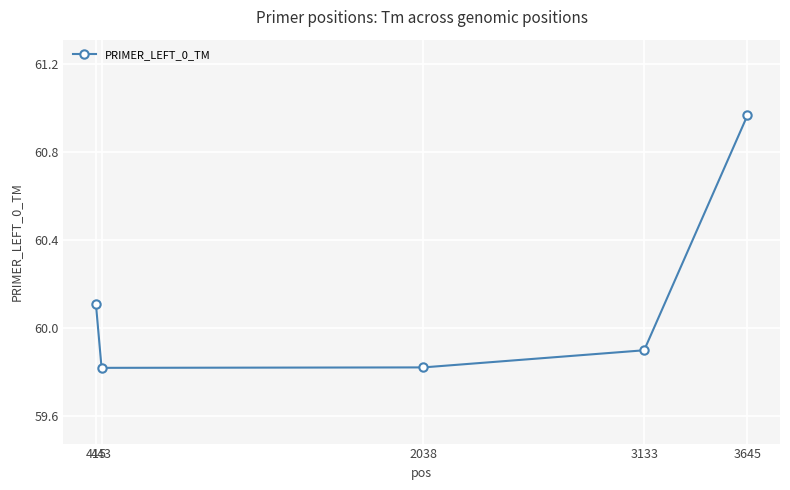

What is the difference between the second highest and minimum values?

0.3